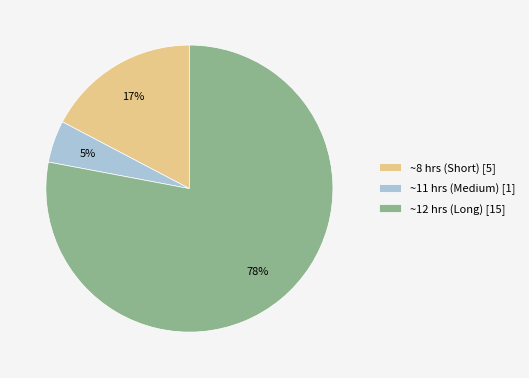

Count the number of slices in the pie.

3